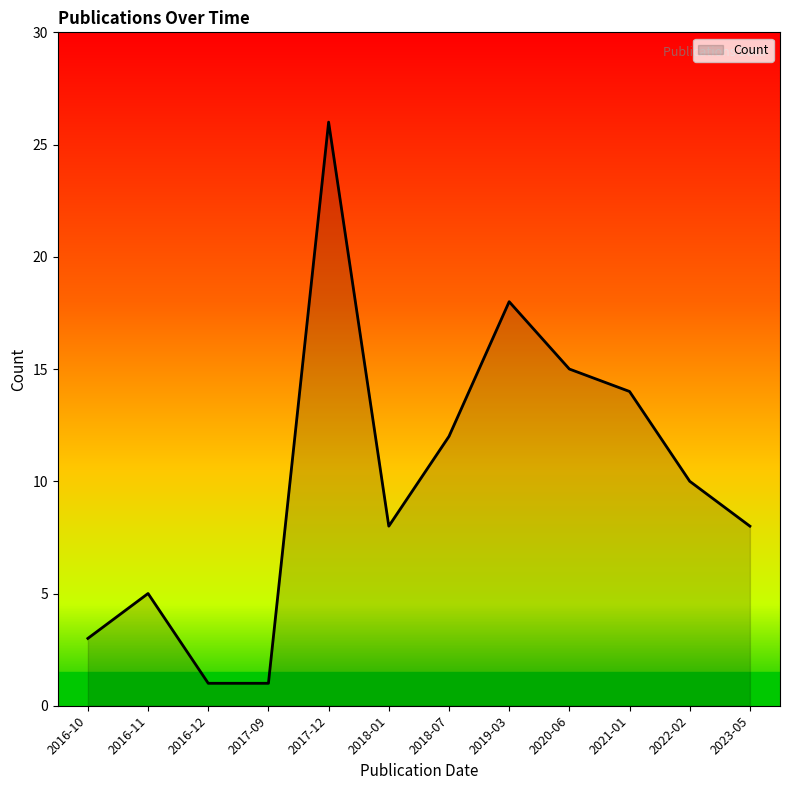

Reading right to left, what are all the values shown in this chart?

8	10	14	15	18	12	8	26	1	1	5	3